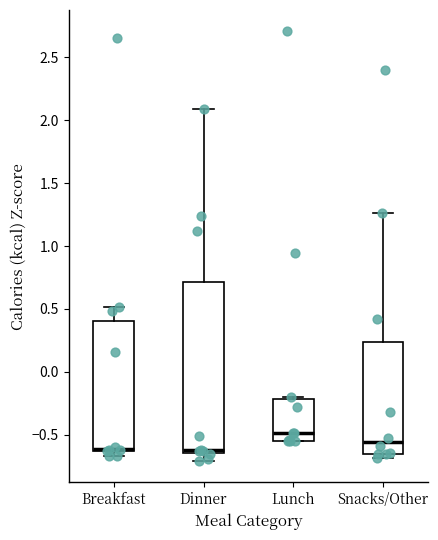

Reading left to right, transcribe this box plot: for each box, give where its median line is, the range the box spans, and where its two whiskers end, as read against the y-axis. The values are not printed on the chart, so give them approximately, as read against the axis.

Breakfast: median -0.60 (drawn on the box's lower edge), box -0.65 to 0.40, whiskers -0.65 (just below the box's lower edge) to 0.50
Dinner: median -0.65 (just above the box's lower edge), box -0.65 to 0.70, whiskers -0.70 to 2.10
Lunch: median -0.50, box -0.55 to -0.20, whiskers -0.55 to -0.20 (just above the box's upper edge)
Snacks/Other: median -0.55, box -0.65 to 0.25, whiskers -0.70 to 1.25